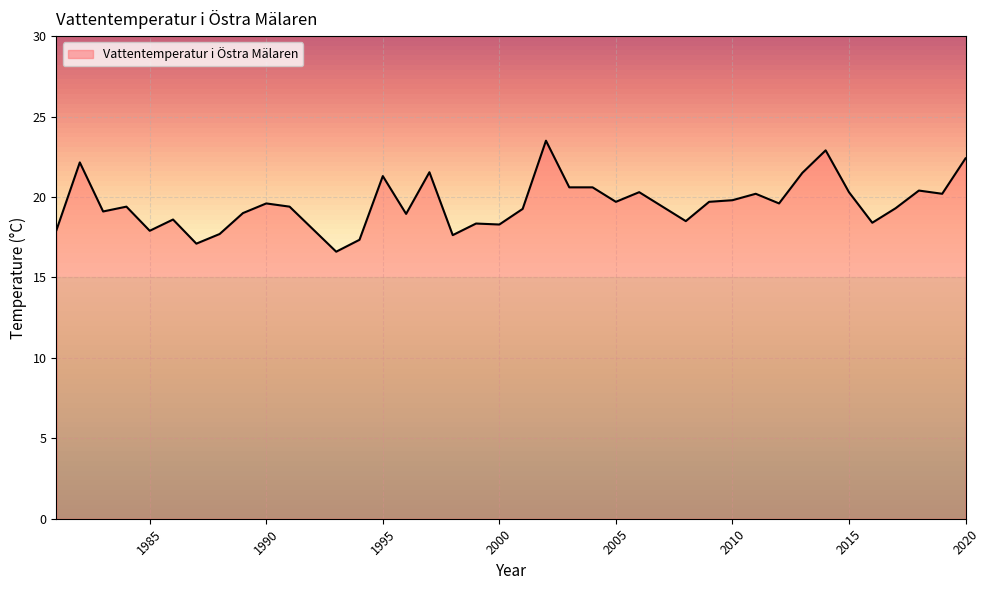

What is the average value?

19.6